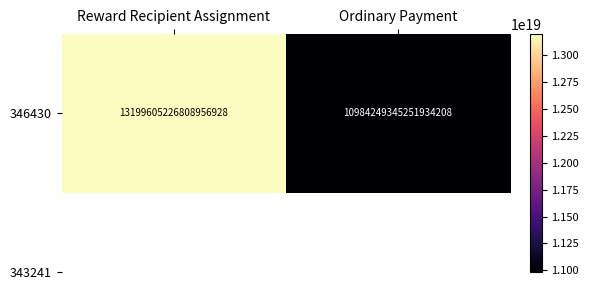

What value does the data have at Reward Recipient Assignment?

13199605226808956928